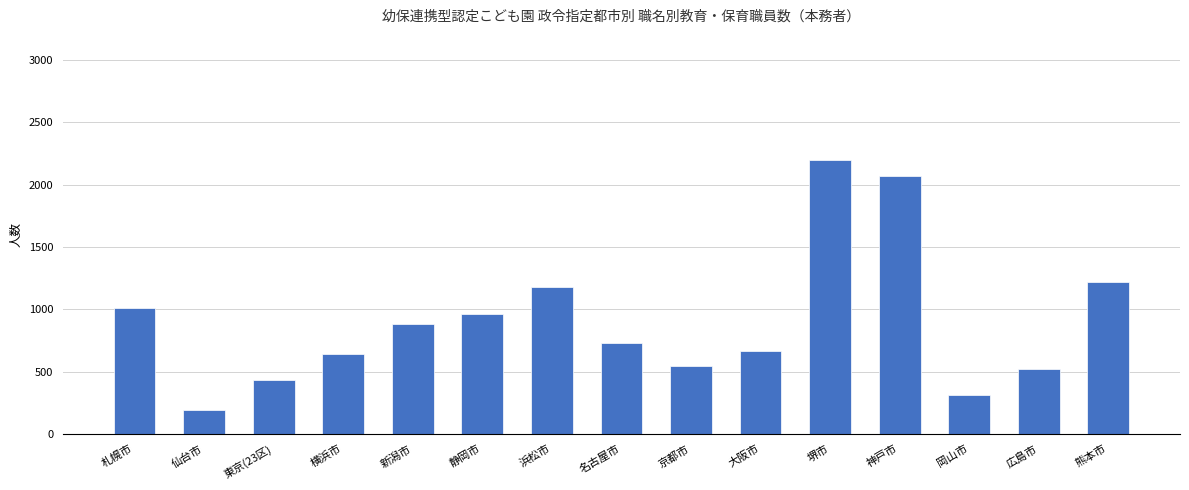

How many bars are there in total?

15